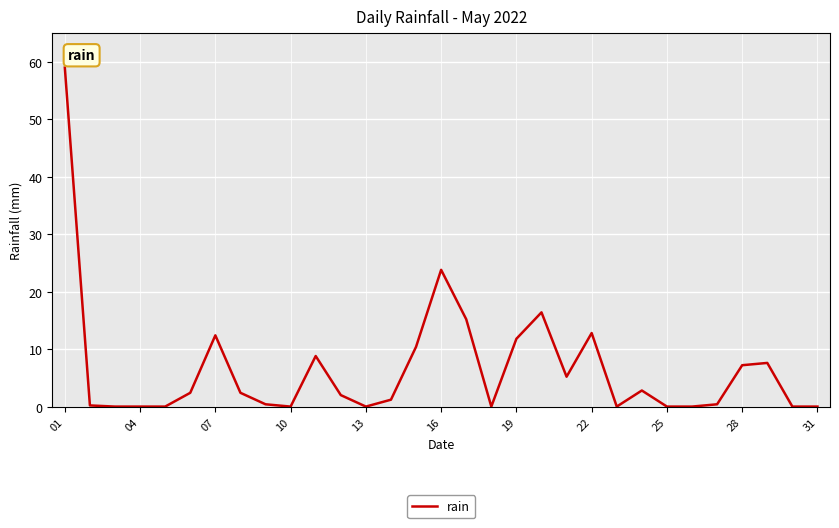

What is the difference between the maximum and second lowest values?

59.0